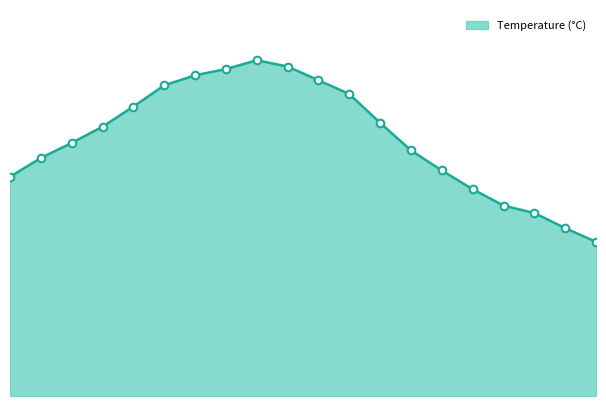

Between 3 and 1, which is larger?

3